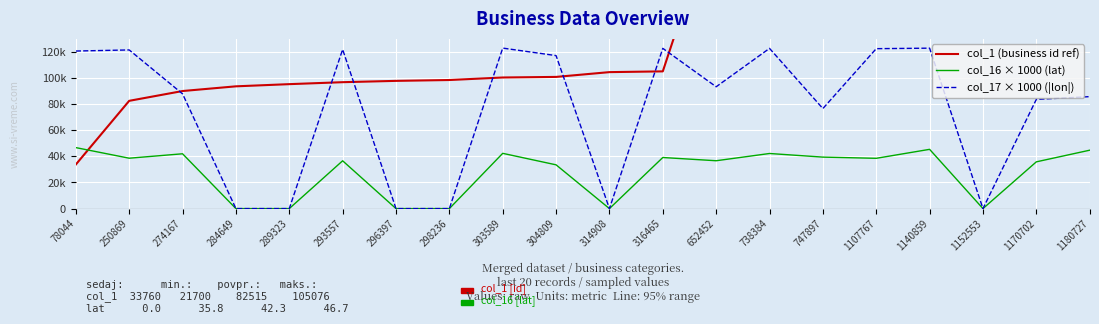

Rank the categories by col_17 × 1000 (|lon|) value from highest to lowest.

303589, 1140859, 316465, 738384, 1107767, 293557, 250869, 78044, 304809, 652452, 274167, 1180727, 1170702, 747897, 284649, 289323, 296397, 298236, 314908, 1152553